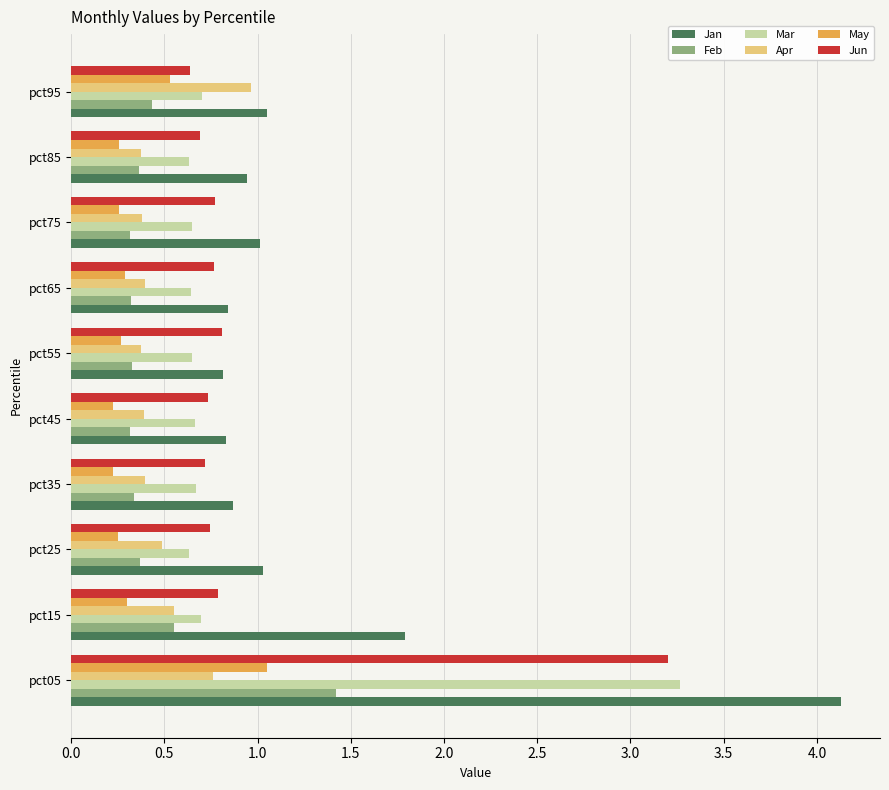

Is it true that May equals 0.3 at pct65?

True